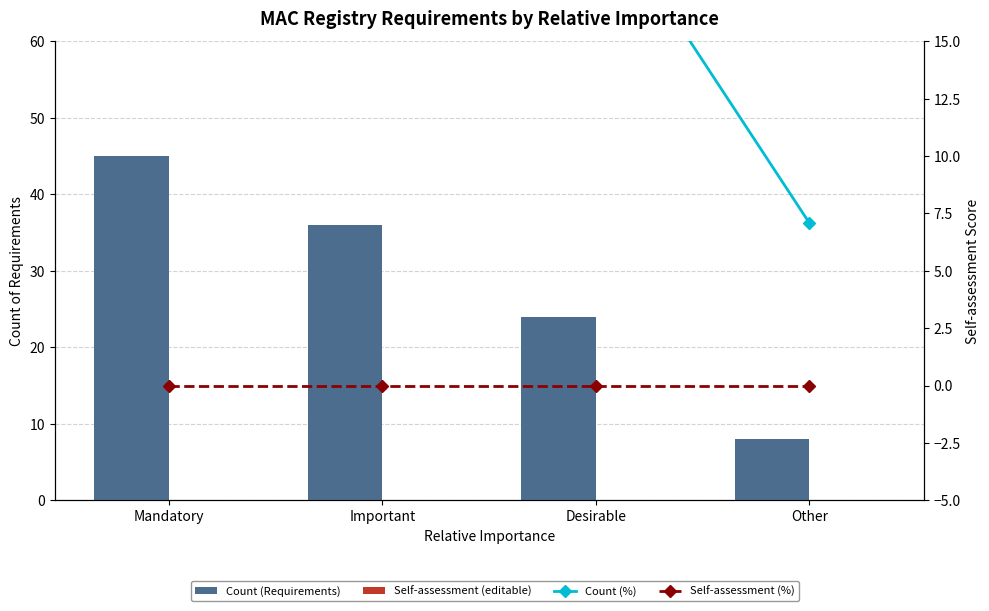

What is the sum of the Count (Requirements) values at Important and Other?

44.0